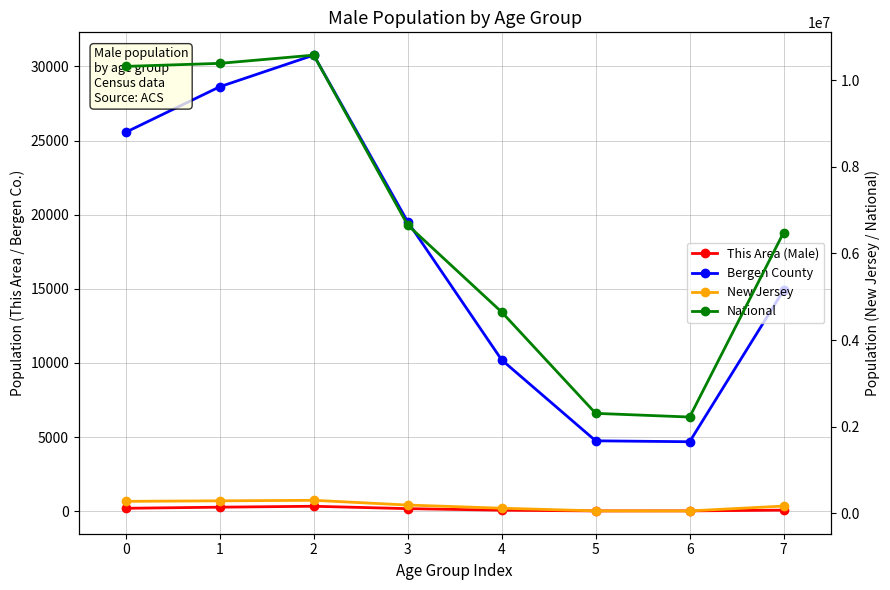

What is the average value of the Bergen County series?

17380